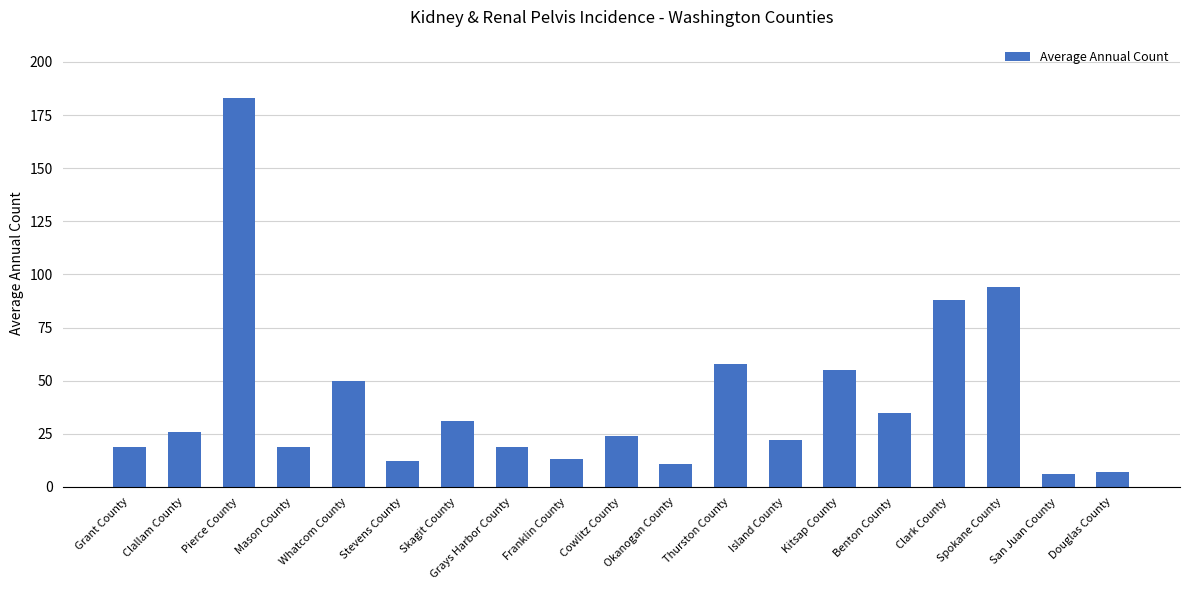

What is the difference between the values at Clark County and Whatcom County?

38